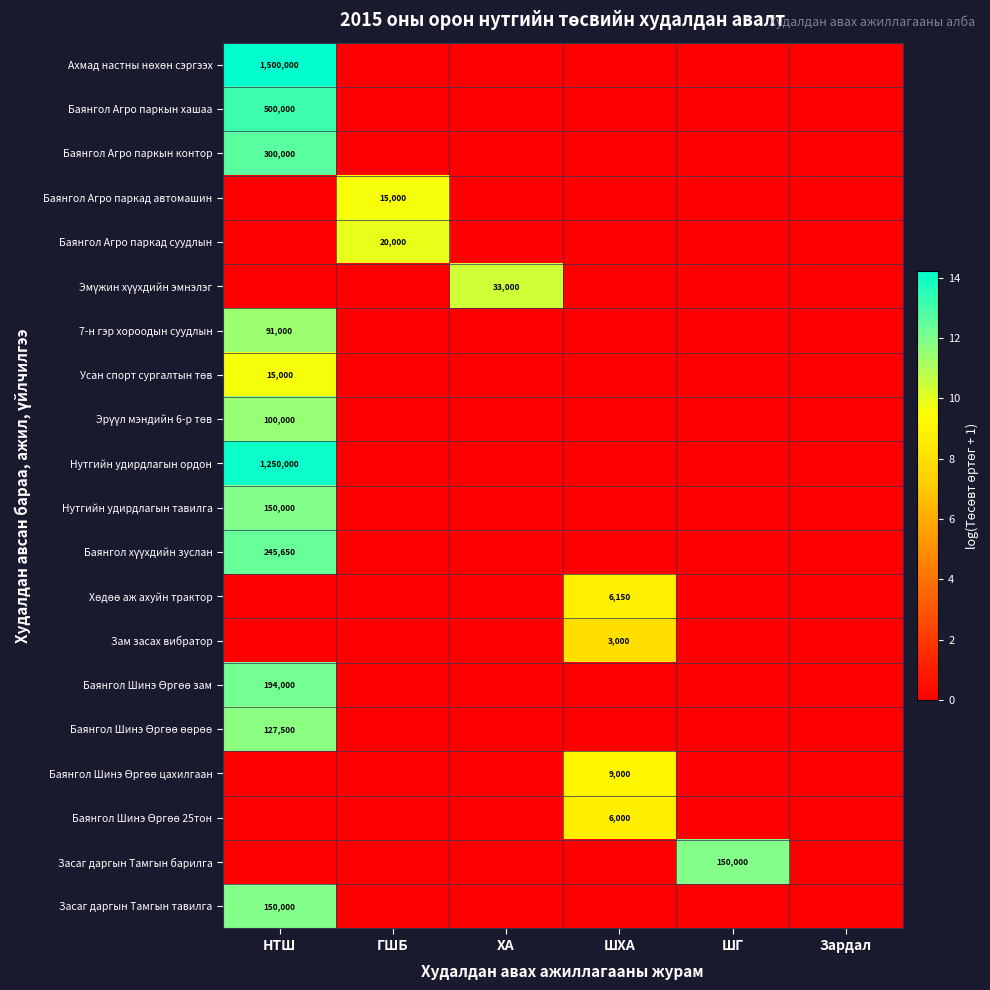

Rank the categories by Баянгол Агро паркад автомашин value from lowest to highest.

НТШ, ХА, ШХА, ШГ, Зардал, ГШБ